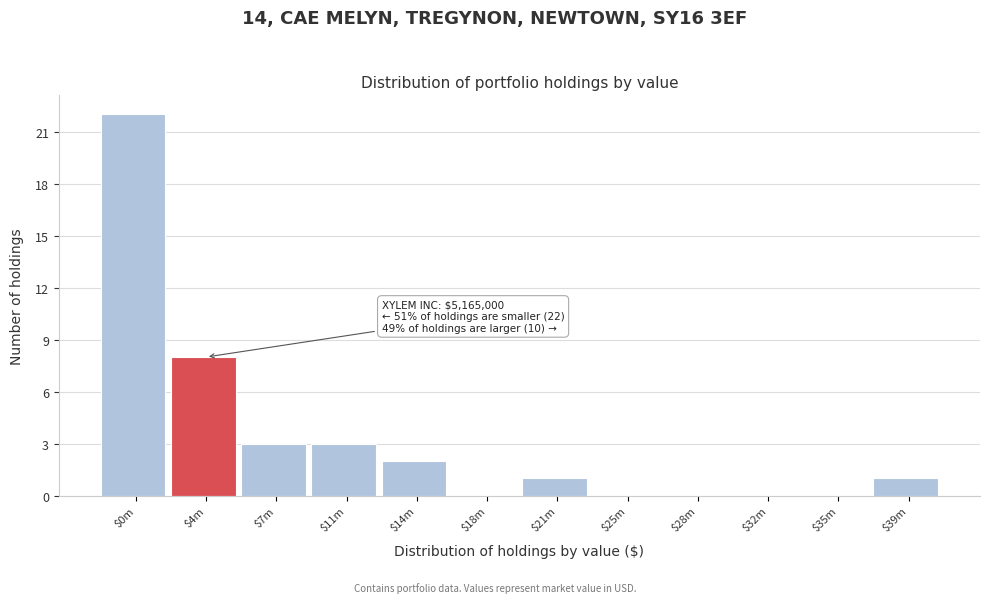

True or false: the data shows 10 at $32m.

False